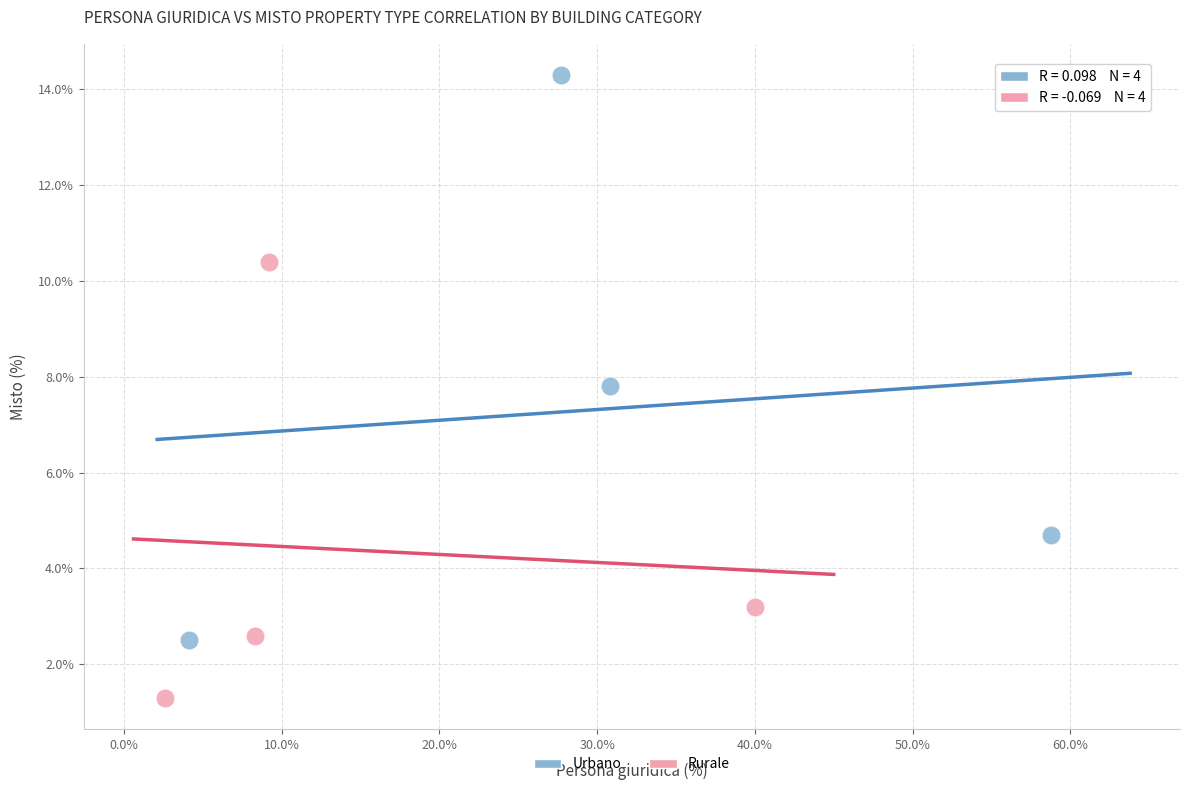

What are all the series names shown in the legend?

Urbano, Rurale